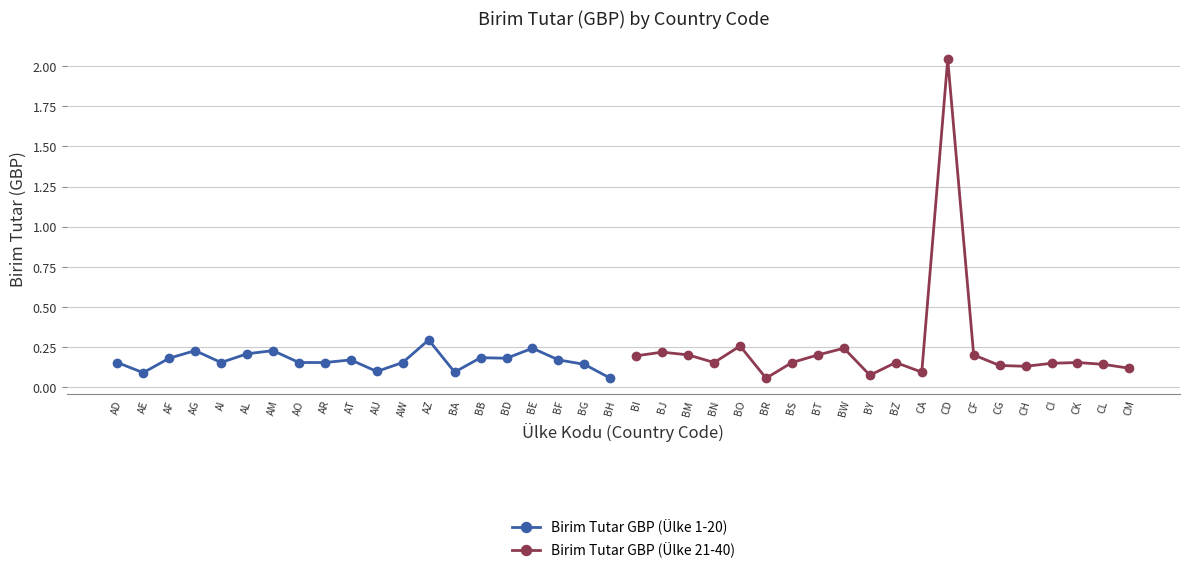

The value of Birim Tutar GBP (Ülke 1-20) at BF is 0.3. True or false?

False